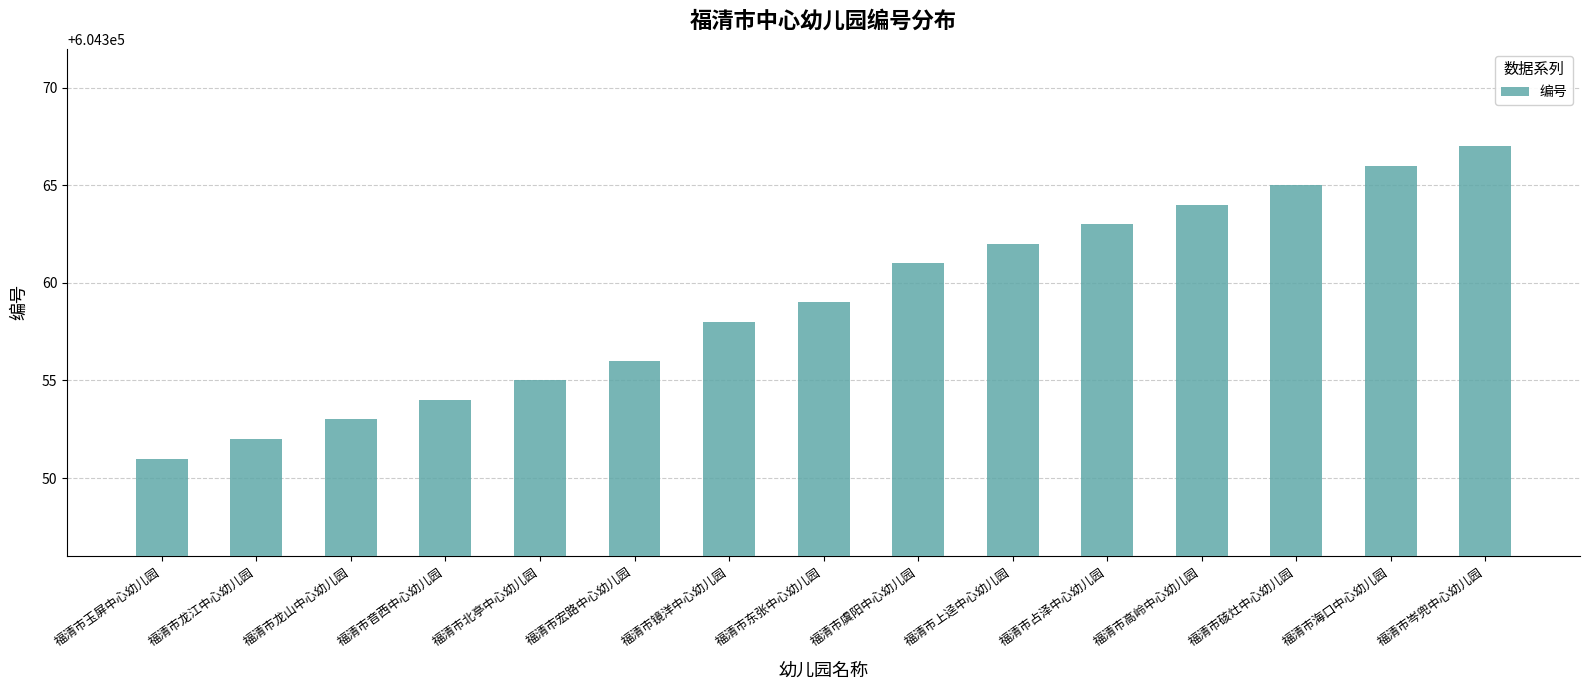

Where is the data nearest to the value 604359?

福清市东张中心幼儿园